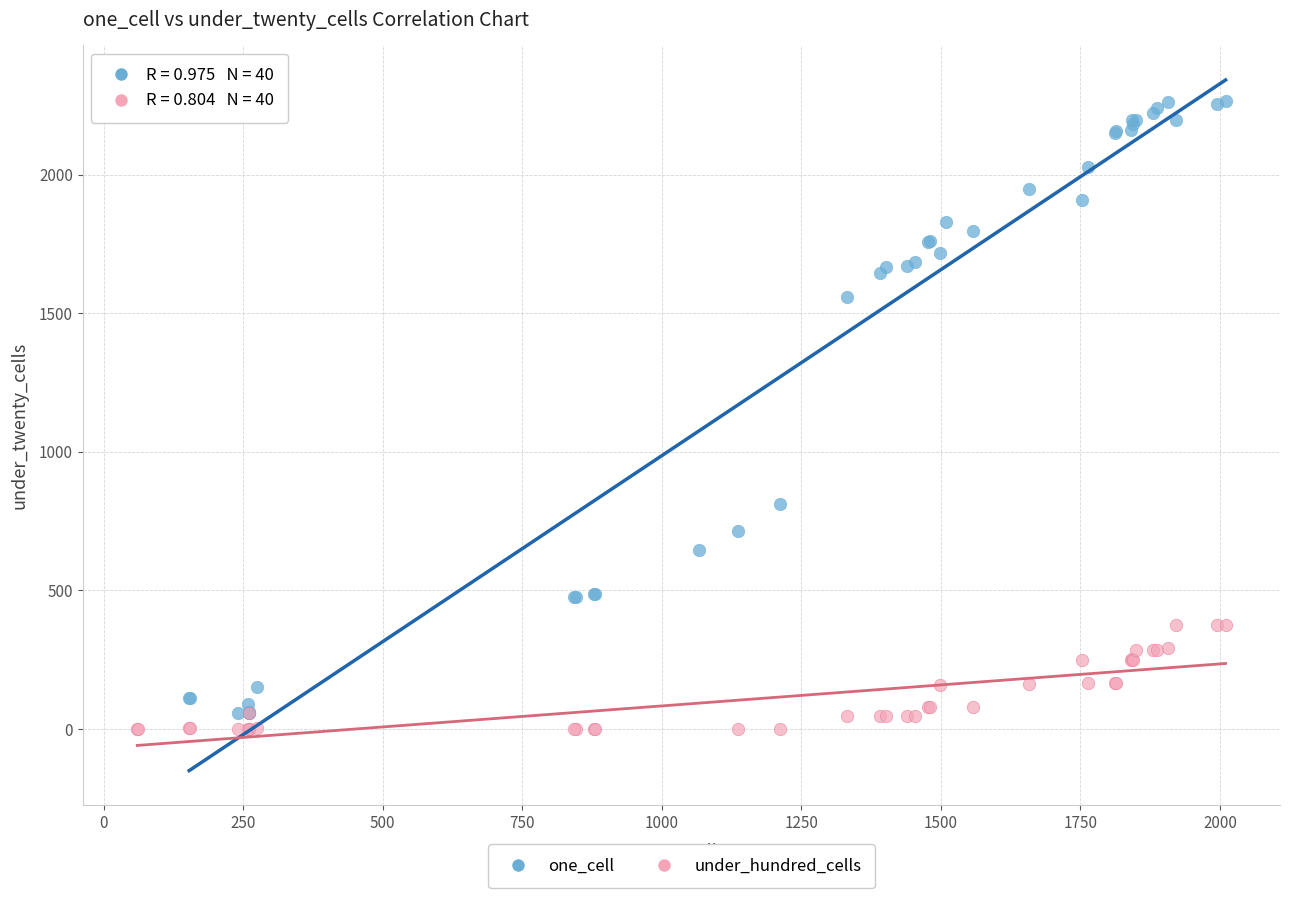

Which series contains the highest Y value?

one_cell